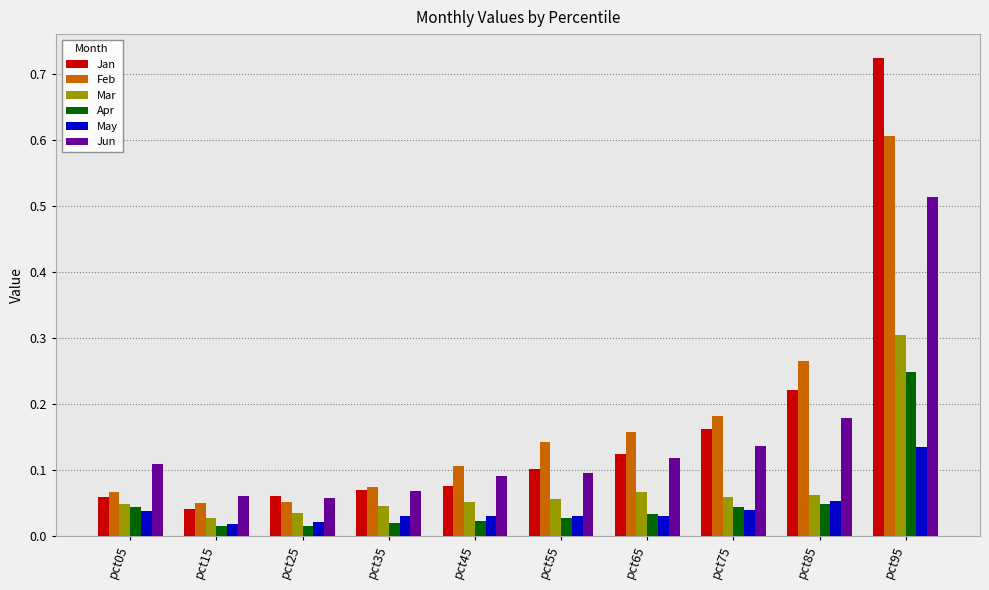

Rank the series by their maximum value, from highest to lowest.

Jan, Feb, Jun, Mar, Apr, May